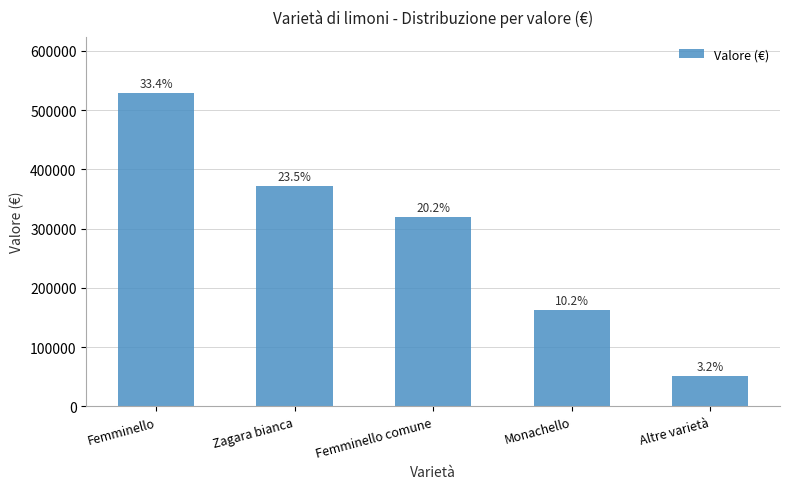

Reading left to right, extract all data points from this chart.

528506.6	372624.1	319855.2	162259.6	50677.2